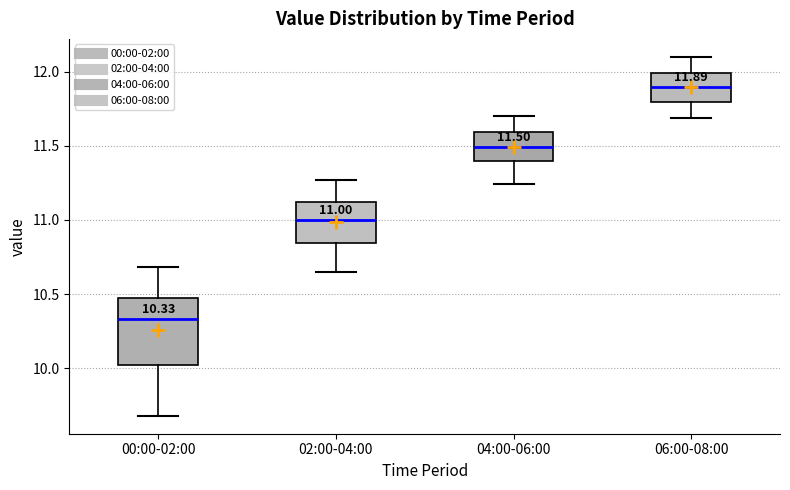

Which box is the tallest, from its lower edge to its upper edge?

00:00-02:00